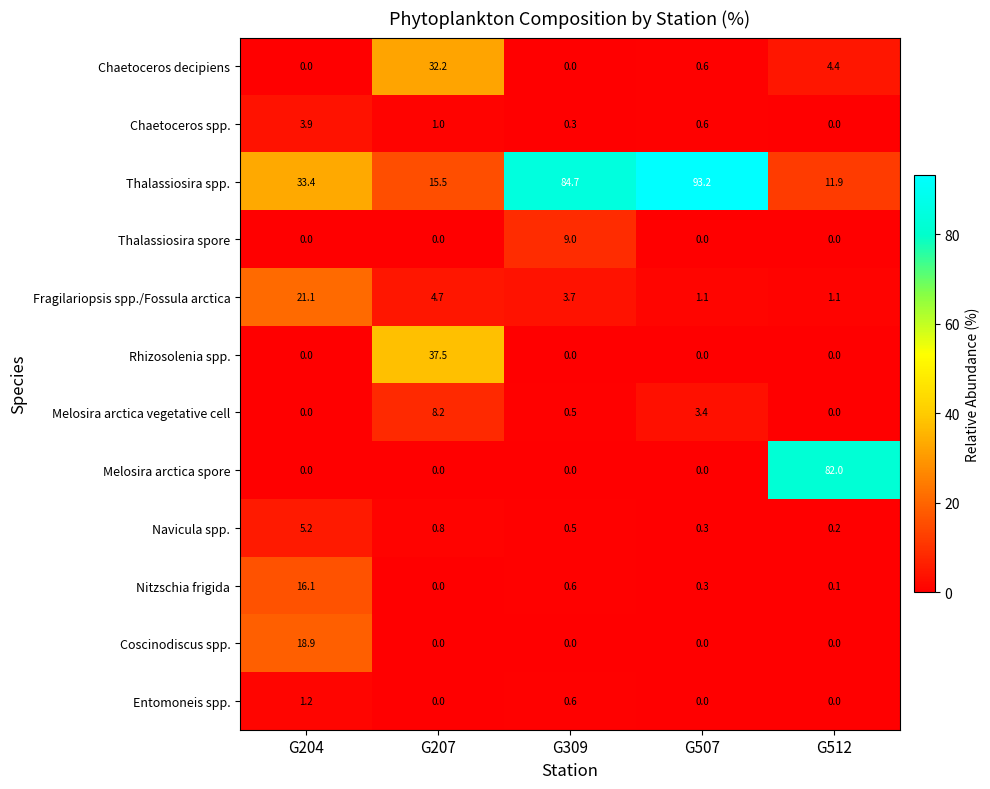

Read the Navicula spp. value at G507.

0.3